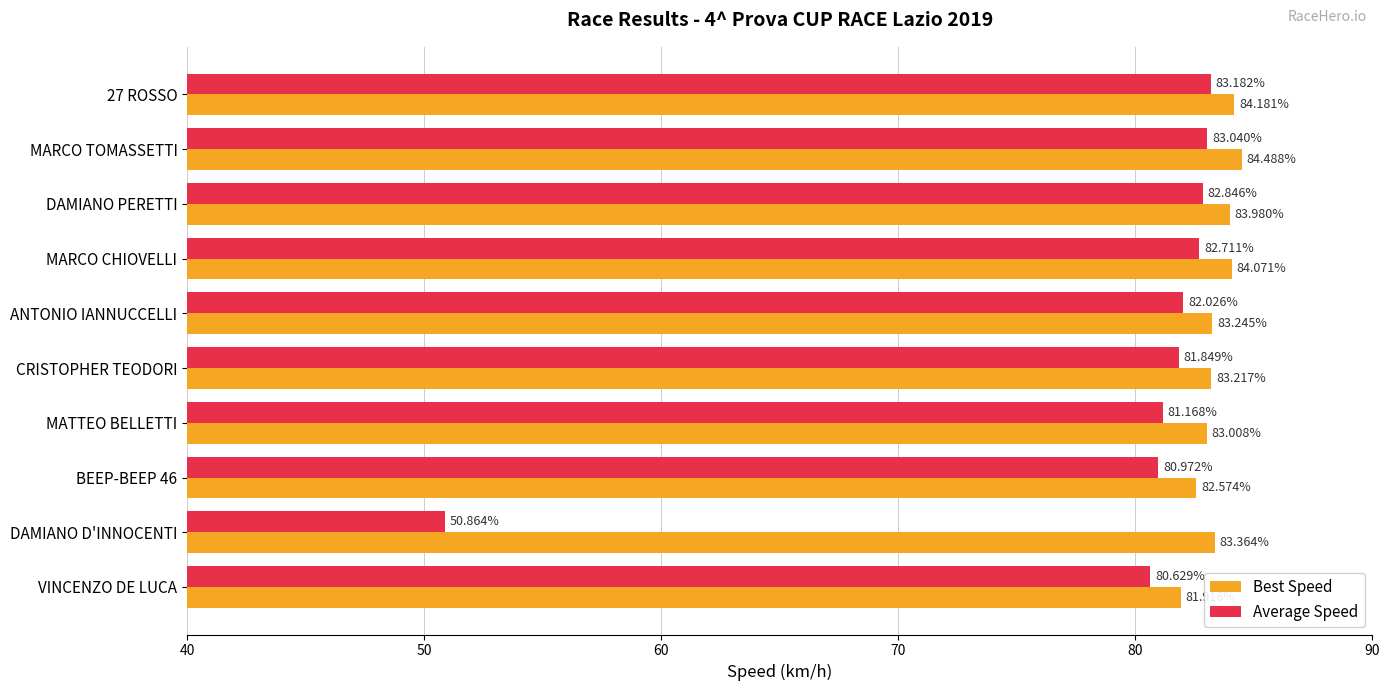

Rank the series by their maximum value, from lowest to highest.

Average Speed, Best Speed